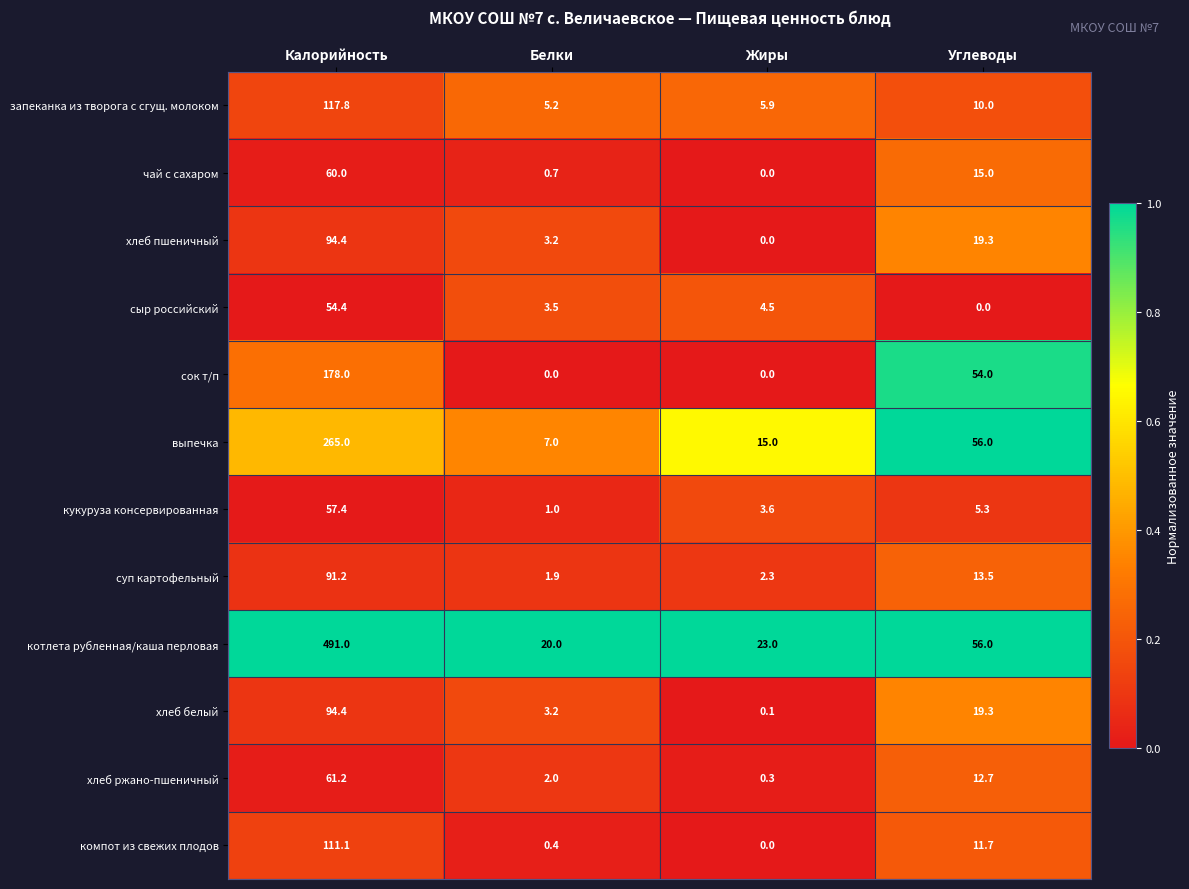

Which series has the largest total across all categories?

котлета рубленная/каша перловая